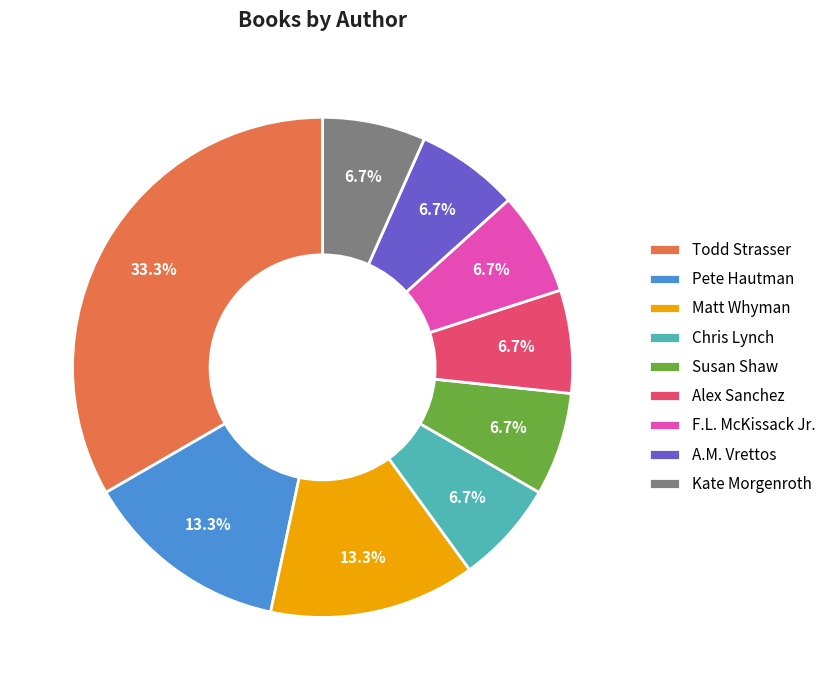

What is the largest slice in the pie chart?

Todd Strasser